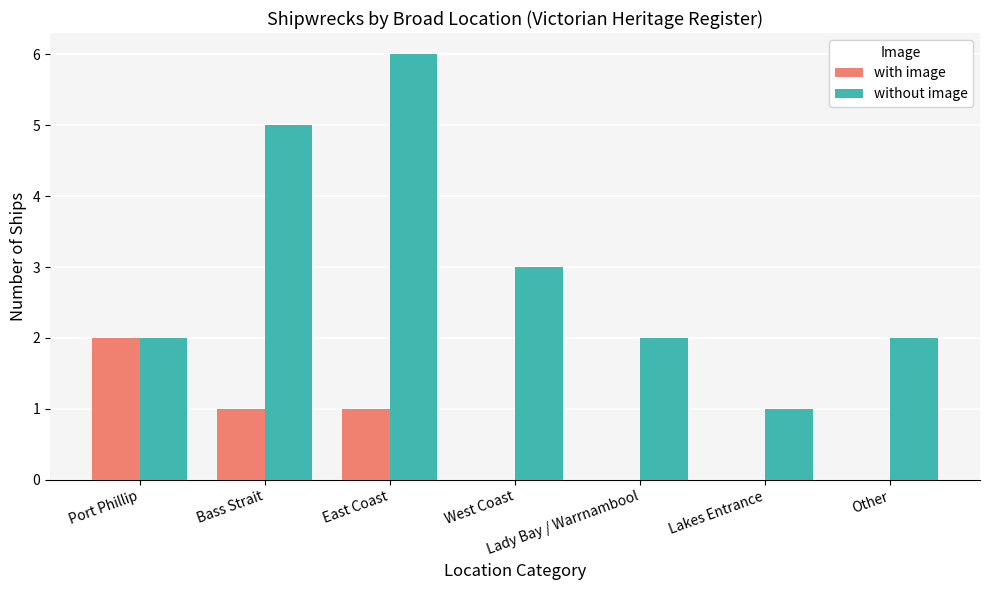

At which category is the sum across all series the highest?

East Coast